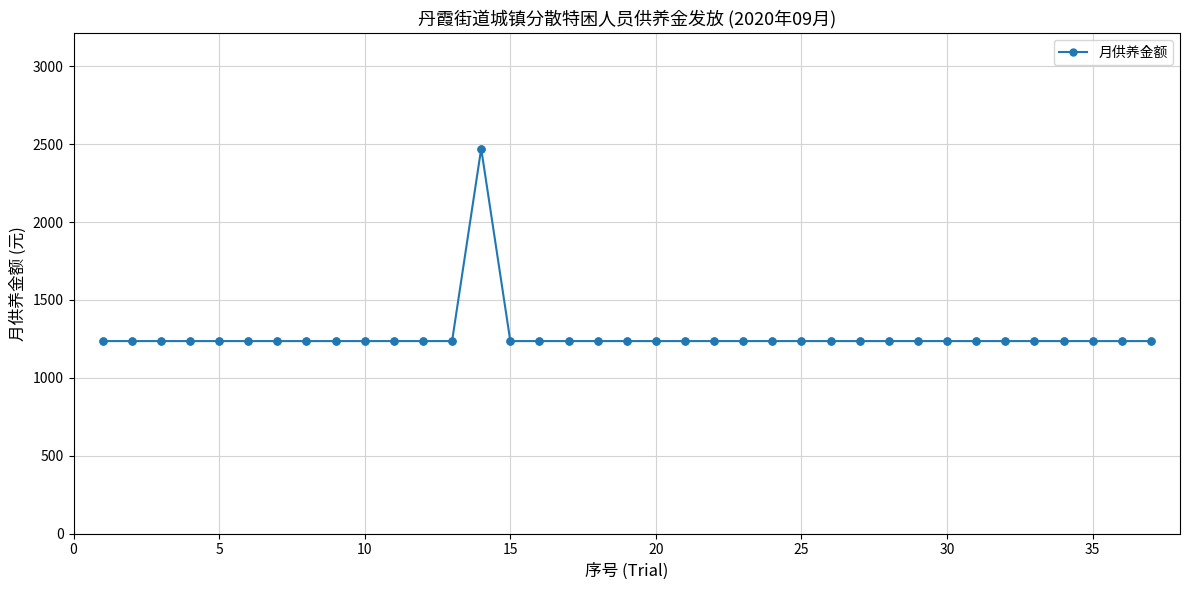

What is the average value?

1269